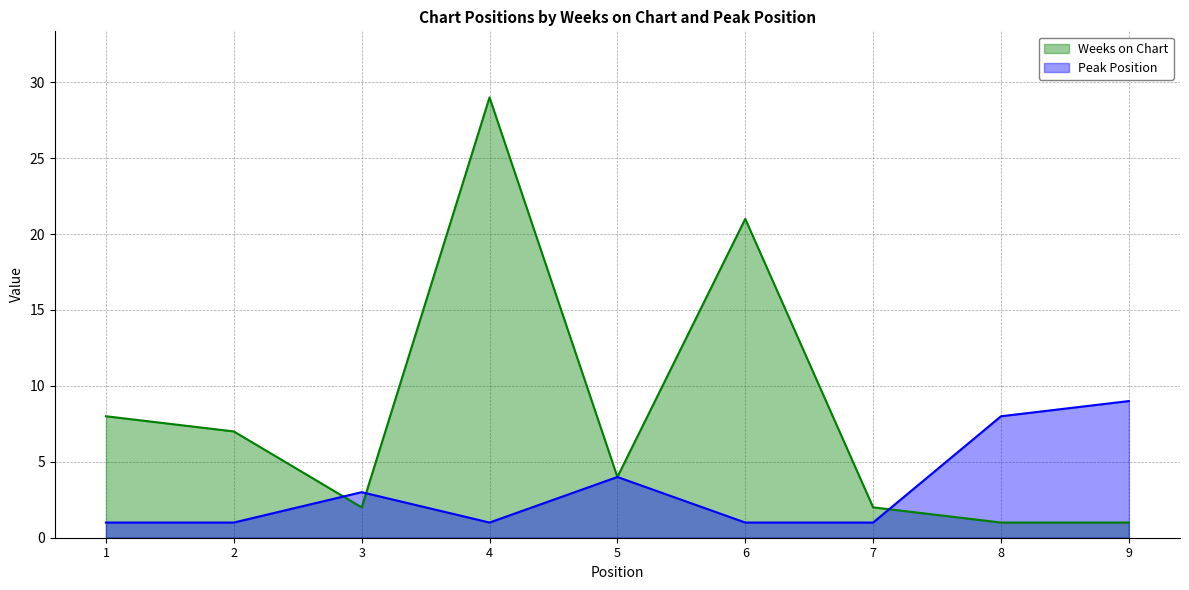

What is the difference between the maximum and minimum values in the Weeks on Chart series?

28